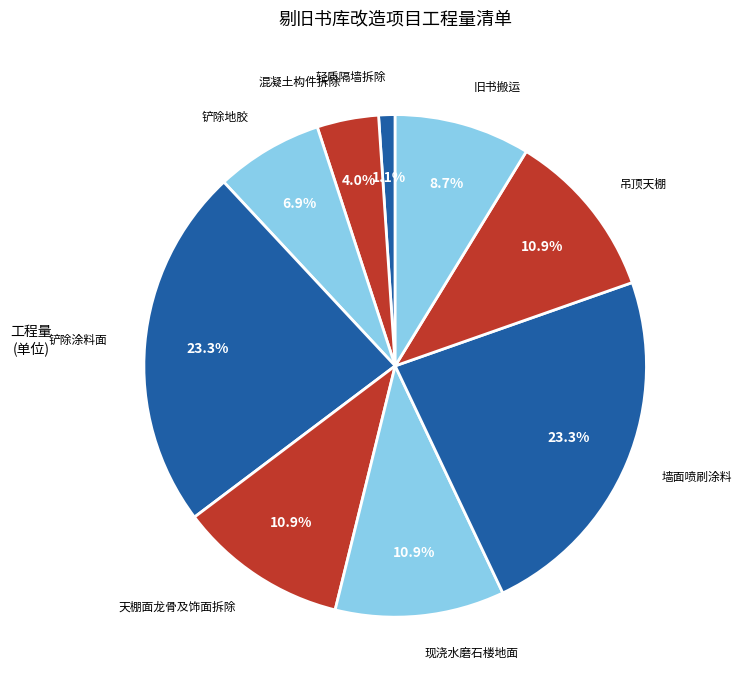

How many slices are in this pie chart?

9